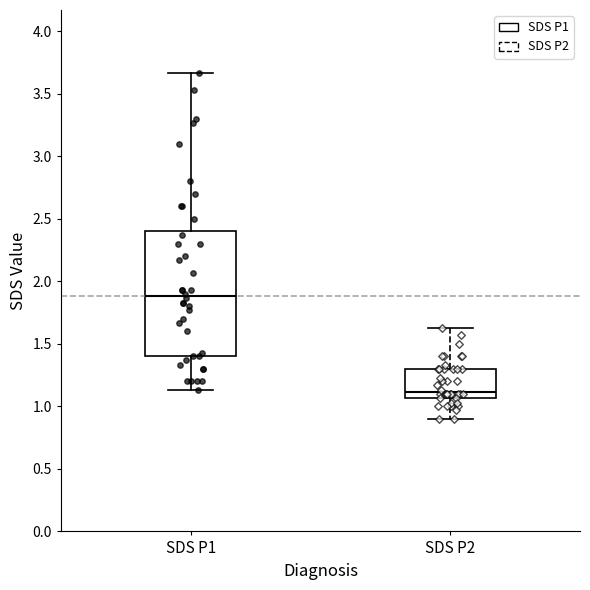

Where is the upper edge of the box for SDS P2 on the y-axis? The values are not printed on the chart, so give them approximately, as read against the axis.

1.30